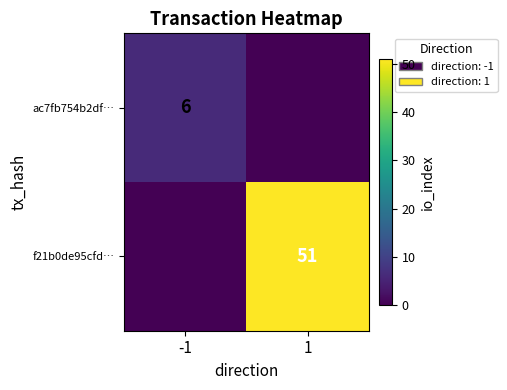

True or false: ac7fb754b2df… has a value of 4 at -1.

False